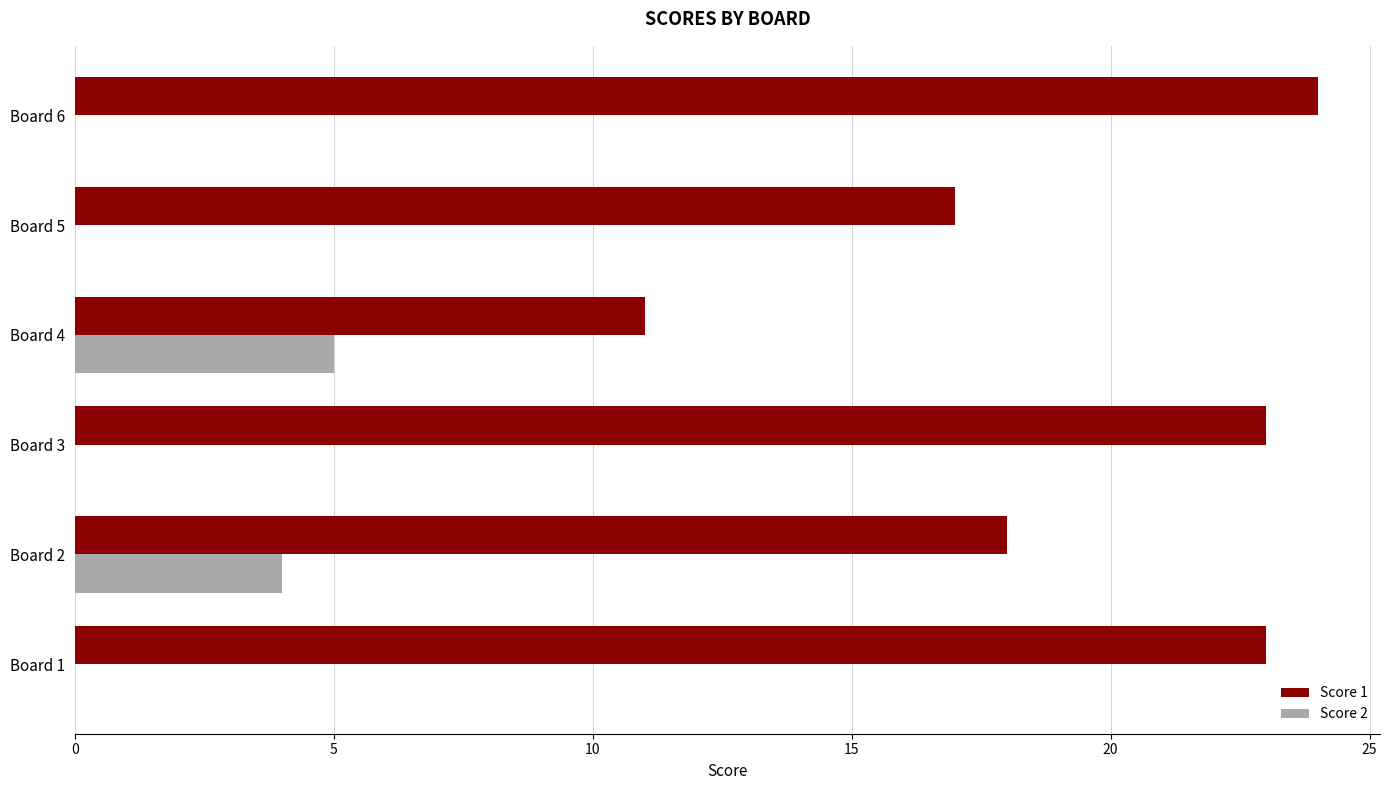

What is the sum of all Score 2 values?

9